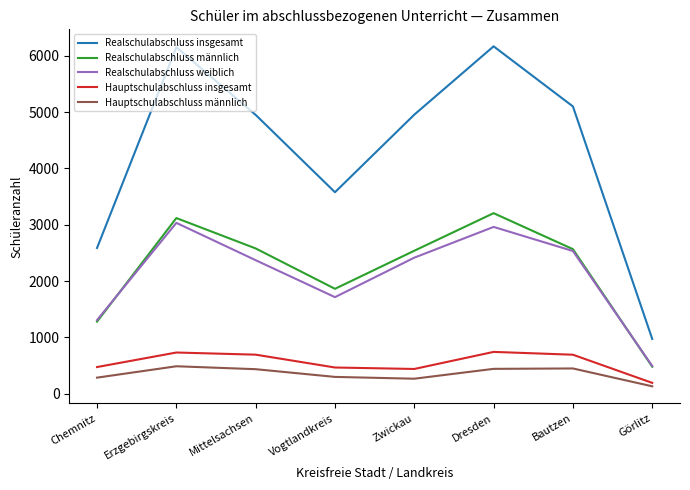

True or false: Realschulabschluss männlich and Hauptschulabschluss männlich cross at least once.

False